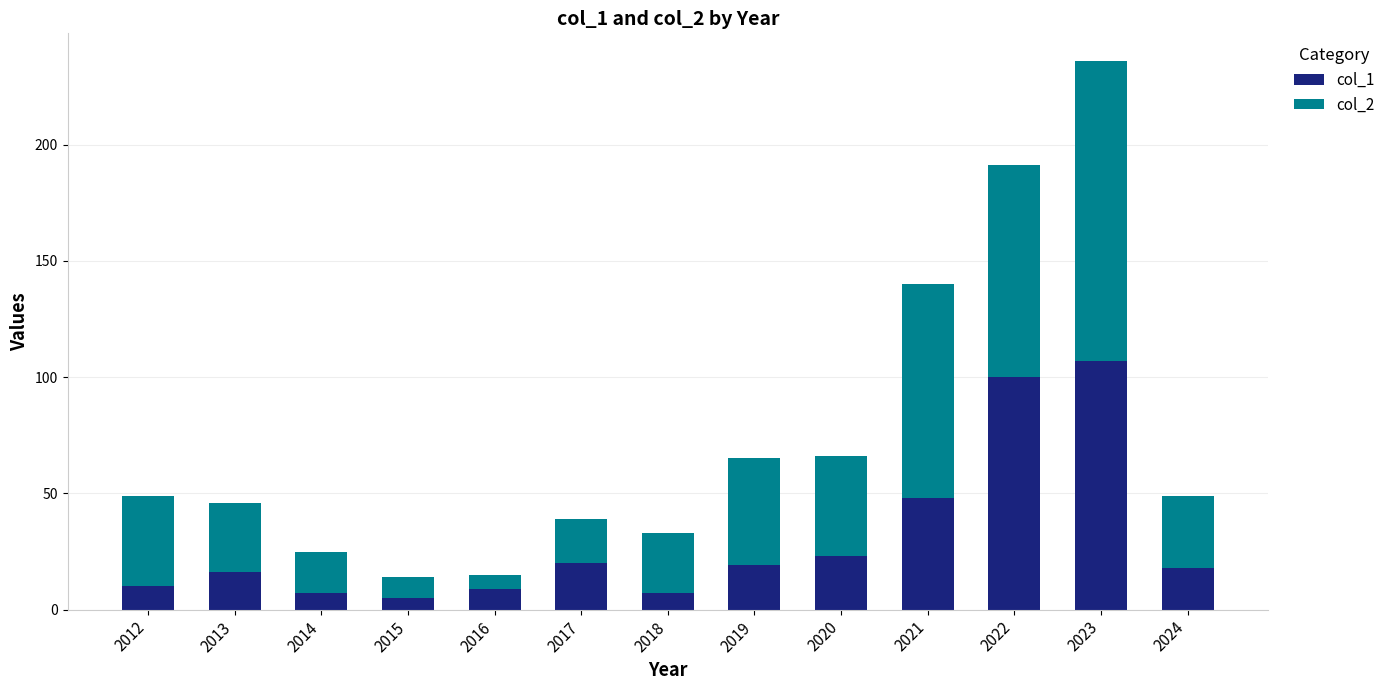

What is the sum of the col_1 values at 2013 and 2019?

35